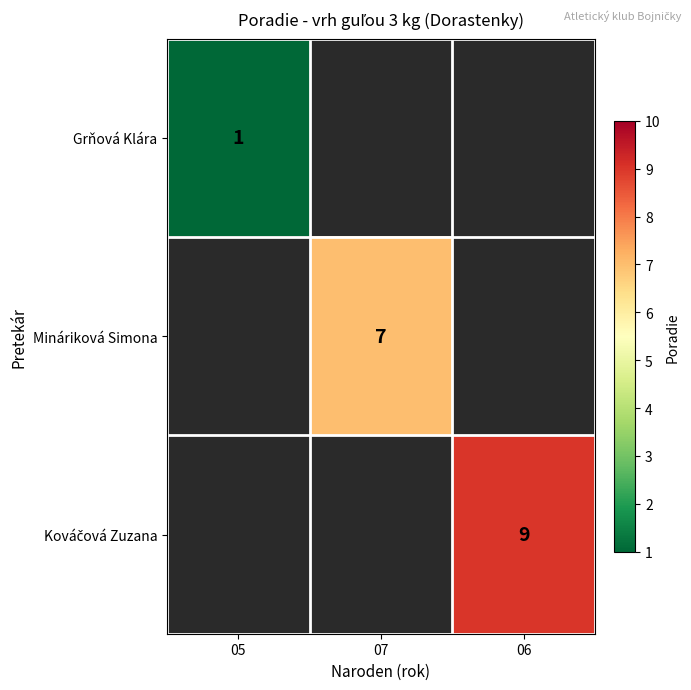

The value of Grňová Klára at 05 is 1. True or false?

True